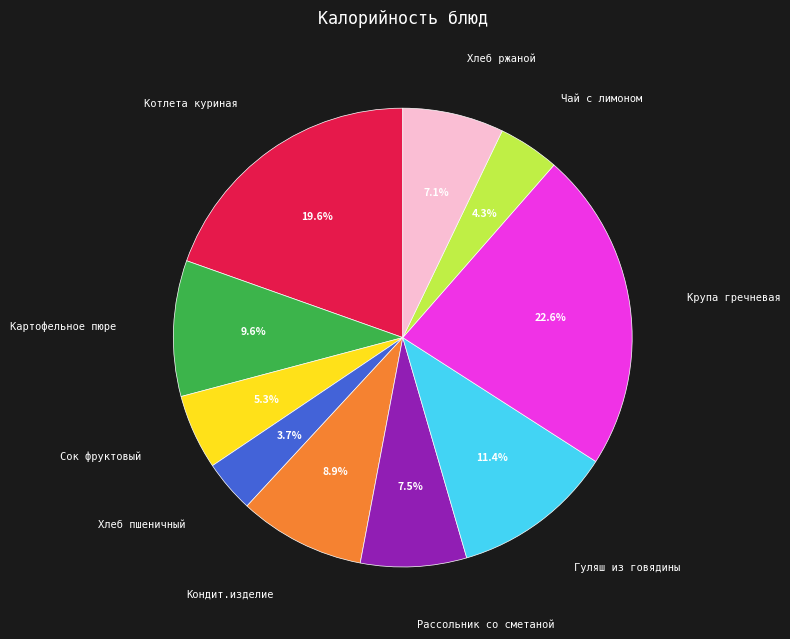

Is there a majority slice in this chart?

No